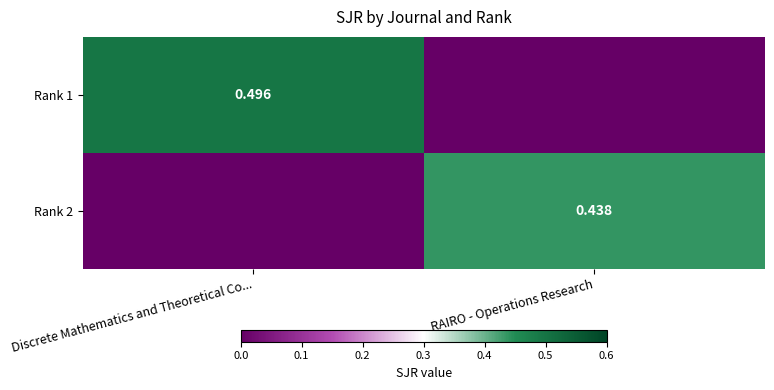

True or false: Rank 2 has a value of -0.3 at Discrete Mathematics and Theoretical Co....

False